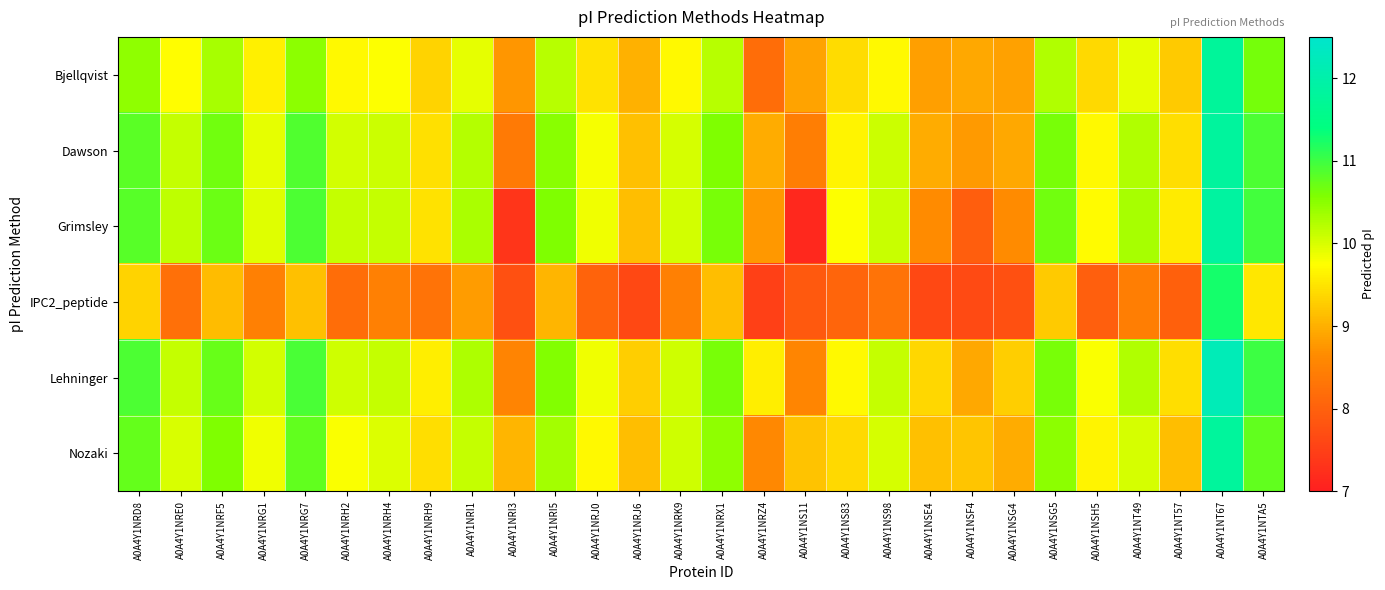

Reading right to left, extract all data points from this chart.

Bjellqvist: A0A4Y1NTA5=10.6	A0A4Y1NT67=11.8	A0A4Y1NT57=9.3	A0A4Y1NT49=9.9	A0A4Y1NSH5=9.4	A0A4Y1NSG5=10.3	A0A4Y1NSG4=8.9	A0A4Y1NSF4=8.9	A0A4Y1NSE4=8.8	A0A4Y1NS98=9.7	A0A4Y1NS83=9.4	A0A4Y1NS11=8.9	A0A4Y1NRZ4=8.2	A0A4Y1NRX1=10.2	A0A4Y1NRK9=9.7	A0A4Y1NRJ6=9.0	A0A4Y1NRJ0=9.5	A0A4Y1NRI5=10.2	A0A4Y1NRI3=8.7	A0A4Y1NRI1=9.9	A0A4Y1NRH9=9.3	A0A4Y1NRH4=9.8	A0A4Y1NRH2=9.7	A0A4Y1NRG7=10.5	A0A4Y1NRG1=9.6	A0A4Y1NRF5=10.3	A0A4Y1NRE0=9.7	A0A4Y1NRD8=10.5
Dawson: A0A4Y1NTA5=10.9	A0A4Y1NT67=11.8	A0A4Y1NT57=9.4	A0A4Y1NT49=10.2	A0A4Y1NSH5=9.7	A0A4Y1NSG5=10.6	A0A4Y1NSG4=8.9	A0A4Y1NSF4=8.8	A0A4Y1NSE4=9.0	A0A4Y1NS98=10.1	A0A4Y1NS83=9.7	A0A4Y1NS11=8.4	A0A4Y1NRZ4=9.0	A0A4Y1NRX1=10.6	A0A4Y1NRK9=10.0	A0A4Y1NRJ6=9.2	A0A4Y1NRJ0=9.8	A0A4Y1NRI5=10.5	A0A4Y1NRI3=8.4	A0A4Y1NRI1=10.2	A0A4Y1NRH9=9.5	A0A4Y1NRH4=10.1	A0A4Y1NRH2=10.0	A0A4Y1NRG7=10.9	A0A4Y1NRG1=9.9	A0A4Y1NRF5=10.7	A0A4Y1NRE0=10.1	A0A4Y1NRD8=10.8
Grimsley: A0A4Y1NTA5=11.0	A0A4Y1NT67=11.9	A0A4Y1NT57=9.6	A0A4Y1NT49=10.3	A0A4Y1NSH5=9.7	A0A4Y1NSG5=10.7	A0A4Y1NSG4=8.6	A0A4Y1NSF4=8.0	A0A4Y1NSE4=8.7	A0A4Y1NS98=10.1	A0A4Y1NS83=9.8	A0A4Y1NS11=7.1	A0A4Y1NRZ4=8.8	A0A4Y1NRX1=10.6	A0A4Y1NRK9=10.0	A0A4Y1NRJ6=9.1	A0A4Y1NRJ0=9.9	A0A4Y1NRI5=10.6	A0A4Y1NRI3=7.3	A0A4Y1NRI1=10.3	A0A4Y1NRH9=9.5	A0A4Y1NRH4=10.1	A0A4Y1NRH2=10.1	A0A4Y1NRG7=10.9	A0A4Y1NRG1=10.0	A0A4Y1NRF5=10.7	A0A4Y1NRE0=10.2	A0A4Y1NRD8=10.8
IPC2_peptide: A0A4Y1NTA5=9.5	A0A4Y1NT67=11.3	A0A4Y1NT57=8.0	A0A4Y1NT49=8.4	A0A4Y1NSH5=8.0	A0A4Y1NSG5=9.3	A0A4Y1NSG4=7.7	A0A4Y1NSF4=7.7	A0A4Y1NSE4=7.6	A0A4Y1NS98=8.3	A0A4Y1NS83=8.1	A0A4Y1NS11=7.9	A0A4Y1NRZ4=7.5	A0A4Y1NRX1=9.1	A0A4Y1NRK9=8.5	A0A4Y1NRJ6=7.6	A0A4Y1NRJ0=8.0	A0A4Y1NRI5=9.0	A0A4Y1NRI3=7.7	A0A4Y1NRI1=8.8	A0A4Y1NRH9=8.3	A0A4Y1NRH4=8.5	A0A4Y1NRH2=8.2	A0A4Y1NRG7=9.2	A0A4Y1NRG1=8.5	A0A4Y1NRF5=9.1	A0A4Y1NRE0=8.2	A0A4Y1NRD8=9.3
Lehninger: A0A4Y1NTA5=11.0	A0A4Y1NT67=12.2	A0A4Y1NT57=9.4	A0A4Y1NT49=10.3	A0A4Y1NSH5=9.8	A0A4Y1NSG5=10.6	A0A4Y1NSG4=9.3	A0A4Y1NSF4=8.9	A0A4Y1NSE4=9.4	A0A4Y1NS98=10.1	A0A4Y1NS83=9.7	A0A4Y1NS11=8.6	A0A4Y1NRZ4=9.6	A0A4Y1NRX1=10.6	A0A4Y1NRK9=10.1	A0A4Y1NRJ6=9.3	A0A4Y1NRJ0=9.9	A0A4Y1NRI5=10.6	A0A4Y1NRI3=8.5	A0A4Y1NRI1=10.3	A0A4Y1NRH9=9.6	A0A4Y1NRH4=10.1	A0A4Y1NRH2=10.1	A0A4Y1NRG7=10.9	A0A4Y1NRG1=10.0	A0A4Y1NRF5=10.7	A0A4Y1NRE0=10.1	A0A4Y1NRD8=10.9
Nozaki: A0A4Y1NTA5=10.8	A0A4Y1NT67=11.8	A0A4Y1NT57=9.1	A0A4Y1NT49=10.0	A0A4Y1NSH5=9.7	A0A4Y1NSG5=10.5	A0A4Y1NSG4=9.0	A0A4Y1NSF4=9.2	A0A4Y1NSE4=9.2	A0A4Y1NS98=10.0	A0A4Y1NS83=9.4	A0A4Y1NS11=9.2	A0A4Y1NRZ4=8.6	A0A4Y1NRX1=10.5	A0A4Y1NRK9=10.1	A0A4Y1NRJ6=9.1	A0A4Y1NRJ0=9.7	A0A4Y1NRI5=10.3	A0A4Y1NRI3=9.0	A0A4Y1NRI1=10.1	A0A4Y1NRH9=9.4	A0A4Y1NRH4=10.0	A0A4Y1NRH2=9.8	A0A4Y1NRG7=10.8	A0A4Y1NRG1=9.8	A0A4Y1NRF5=10.6	A0A4Y1NRE0=10.0	A0A4Y1NRD8=10.7